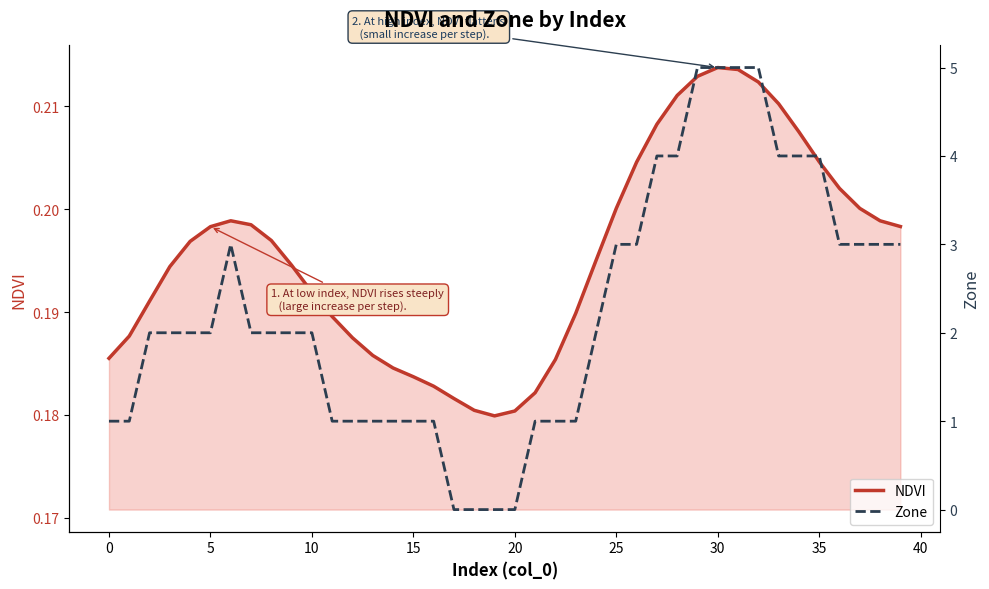

Reading left to right, extract all data points from this chart.

NDVI: 0.2	0.2	0.2	0.2	0.2	0.2	0.2	0.2	0.2	0.2	0.2	0.2	0.2	0.2	0.2	0.2	0.2	0.2	0.2	0.2	0.2	0.2	0.2	0.2	0.2	0.2	0.2	0.2	0.2	0.2	0.2	0.2	0.2	0.2	0.2	0.2	0.2	0.2	0.2	0.2
Zone: 1.0	1.0	2.0	2.0	2.0	2.0	3.0	2.0	2.0	2.0	2.0	1.0	1.0	1.0	1.0	1.0	1.0	0.0	0.0	0.0	0.0	1.0	1.0	1.0	2.0	3.0	3.0	4.0	4.0	5.0	5.0	5.0	5.0	4.0	4.0	4.0	3.0	3.0	3.0	3.0